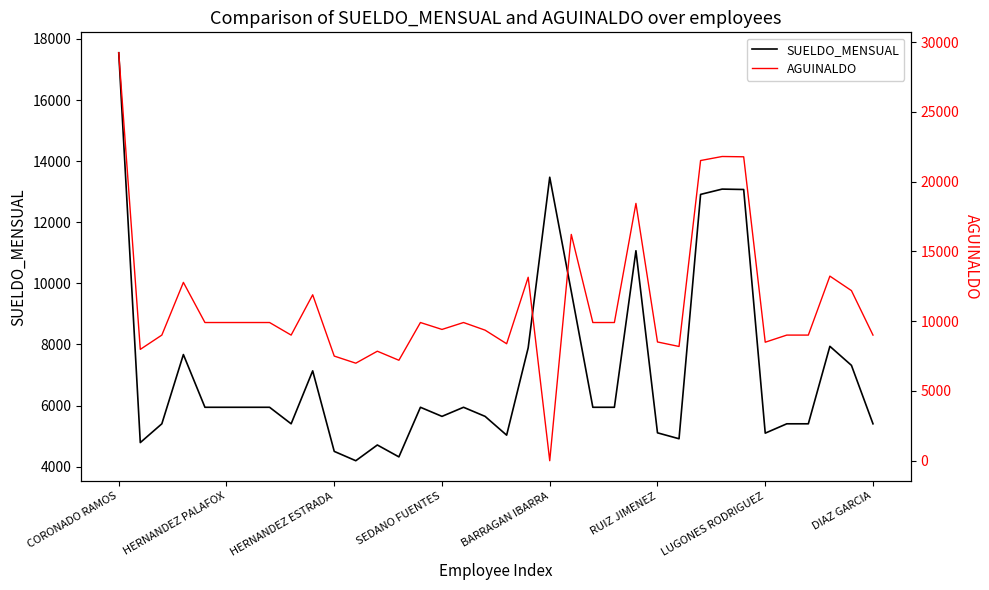

What position from the right is 23?

13